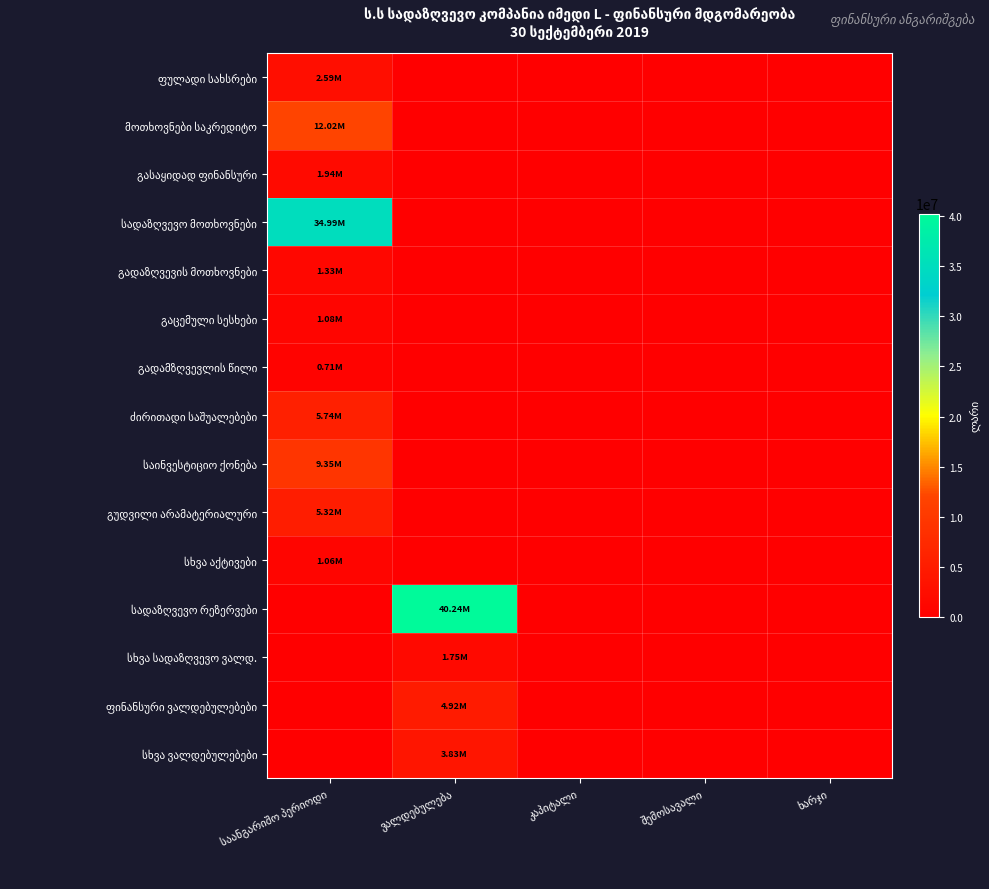

What is the greatest value displayed?

40237267.5